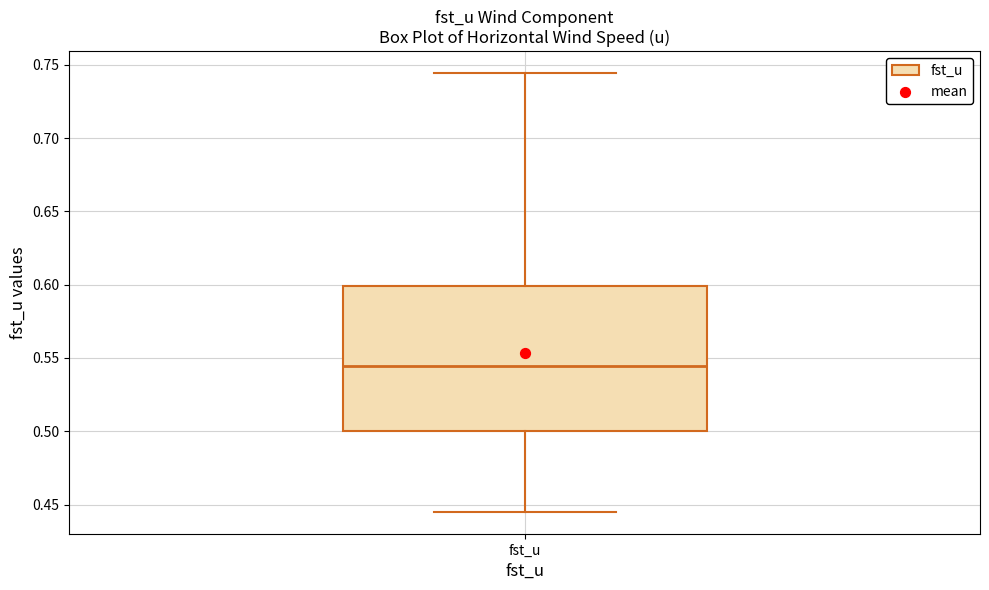

Read this box plot against the y-axis: the position of the median line, the range covered by the box, and the ends of both whiskers. The values are not printed on the chart, so give them approximately, as read against the axis.

median 0.545, box 0.500 to 0.600, whiskers 0.445 to 0.745